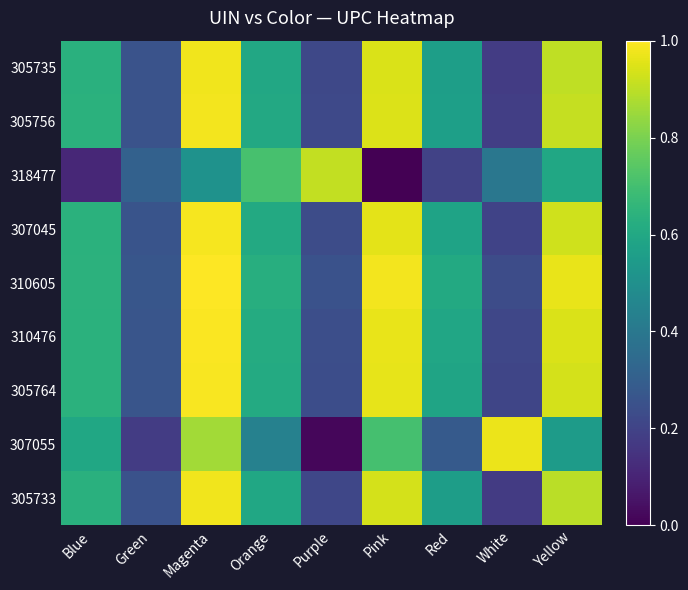

Reading left to right, what are all the values shown in this chart?

305735: Blue=0.6	Green=0.3	Magenta=1.0	Orange=0.6	Purple=0.2	Pink=0.9	Red=0.6	White=0.2	Yellow=0.9
305756: Blue=0.6	Green=0.3	Magenta=1.0	Orange=0.6	Purple=0.2	Pink=0.9	Red=0.6	White=0.2	Yellow=0.9
318477: Blue=0.1	Green=0.3	Magenta=0.5	Orange=0.7	Purple=0.9	Pink=0.0	Red=0.2	White=0.4	Yellow=0.6
307045: Blue=0.6	Green=0.3	Magenta=1.0	Orange=0.6	Purple=0.2	Pink=1.0	Red=0.6	White=0.2	Yellow=0.9
310605: Blue=0.6	Green=0.3	Magenta=1.0	Orange=0.6	Purple=0.3	Pink=1.0	Red=0.6	White=0.2	Yellow=1.0
310476: Blue=0.6	Green=0.3	Magenta=1.0	Orange=0.6	Purple=0.2	Pink=1.0	Red=0.6	White=0.2	Yellow=0.9
305764: Blue=0.6	Green=0.3	Magenta=1.0	Orange=0.6	Purple=0.2	Pink=1.0	Red=0.6	White=0.2	Yellow=0.9
307055: Blue=0.6	Green=0.2	Magenta=0.9	Orange=0.4	Purple=0.0	Pink=0.7	Red=0.3	White=1.0	Yellow=0.5
305733: Blue=0.6	Green=0.3	Magenta=1.0	Orange=0.6	Purple=0.2	Pink=0.9	Red=0.6	White=0.2	Yellow=0.9